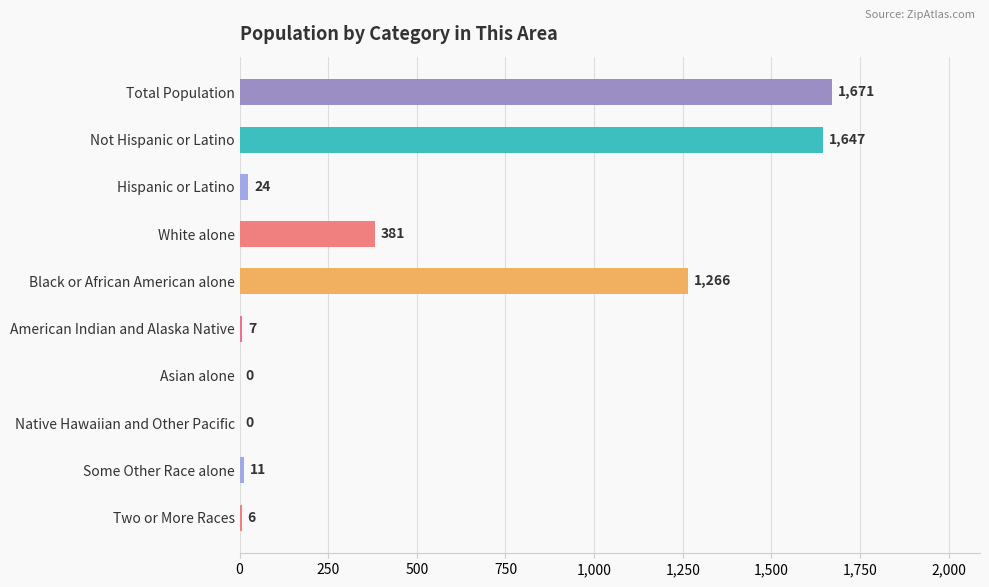

How many distinct data groups are displayed?

1